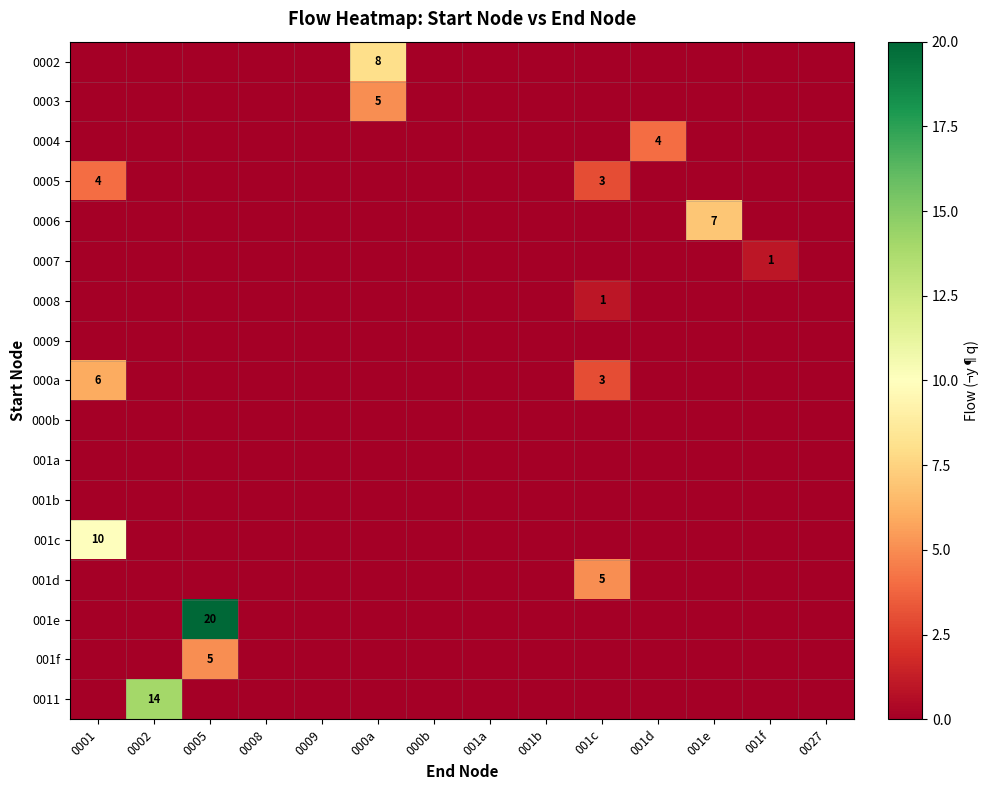

Rank the categories by 001e value from highest to lowest.

0005, 0001, 0002, 0008, 0009, 000a, 000b, 001a, 001b, 001c, 001d, 001e, 001f, 0027